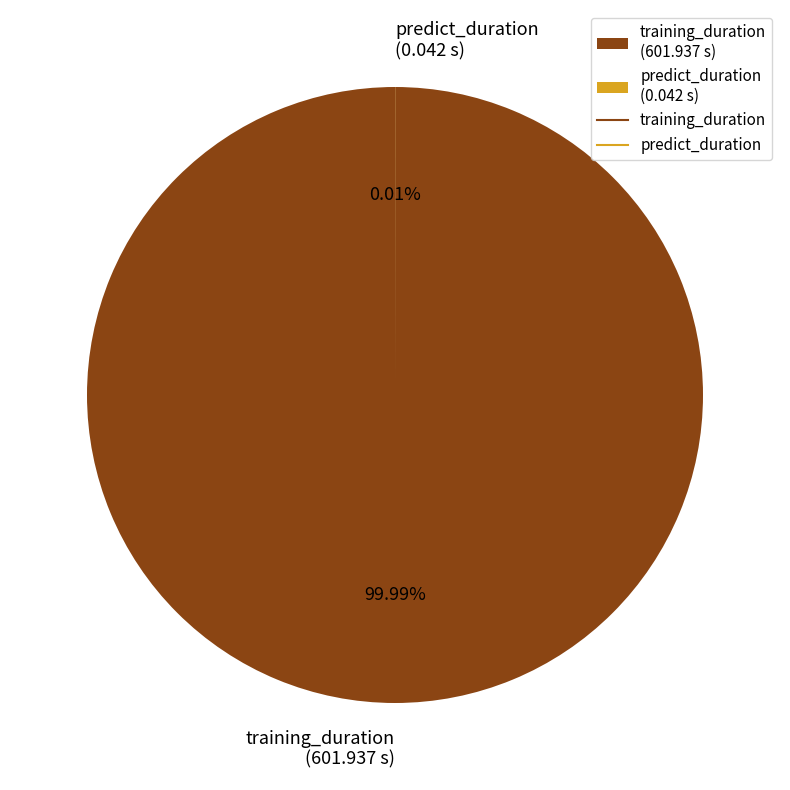

Rank the categories by value from lowest to highest.

predict_duration, training_duration